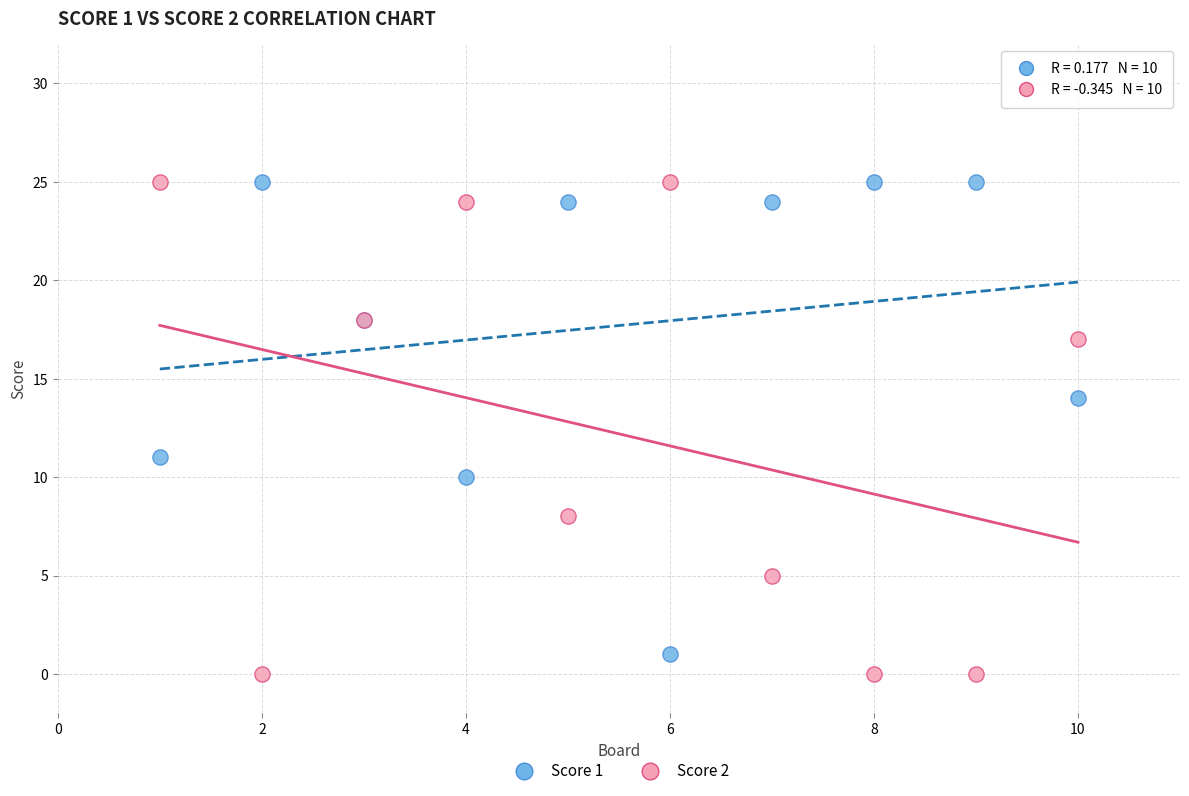

What is the X range (max minus min) for the scatter plot?

9